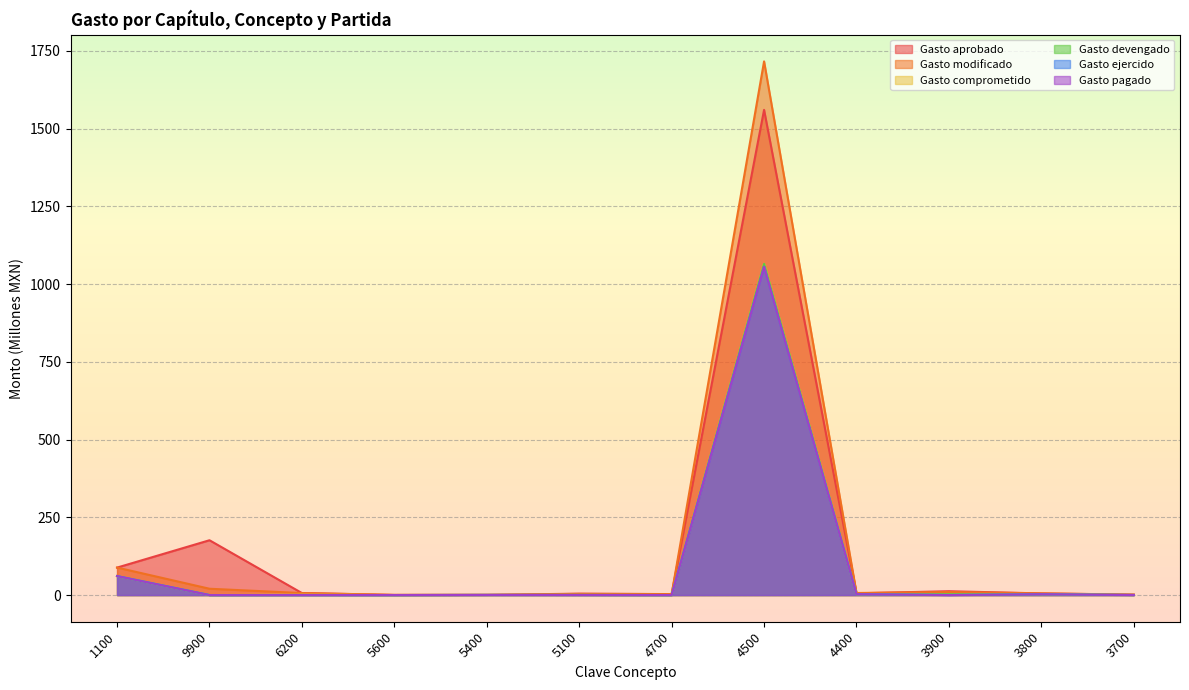

Count the number of data series in this chart.

6